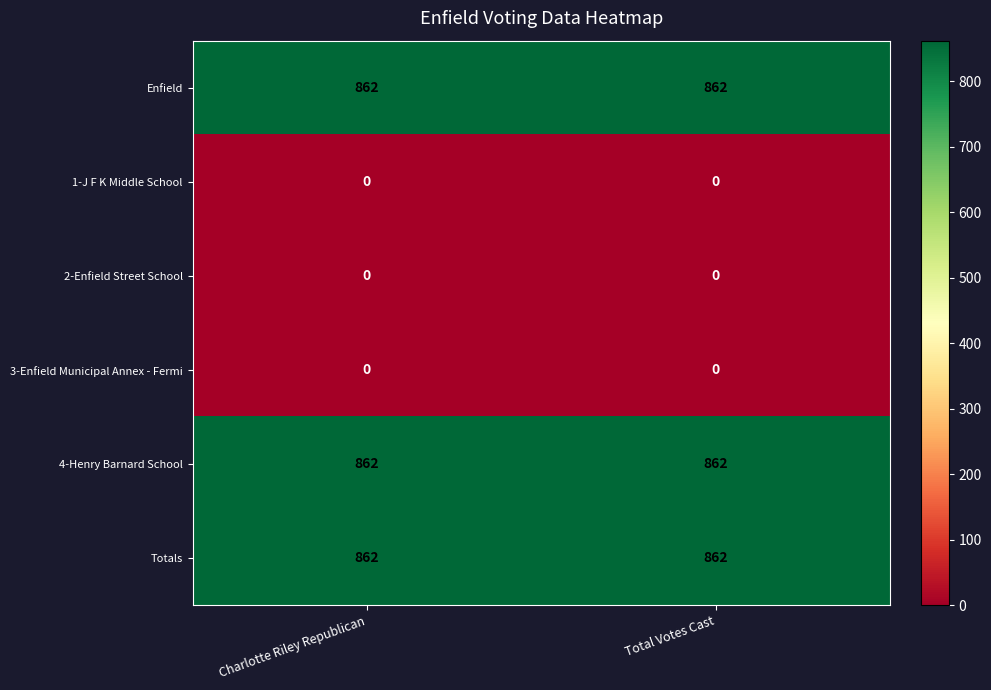

Reading left to right, what are all the values shown in this chart?

Enfield: 862	862
1-J F K Middle School: 0	0
2-Enfield Street School: 0	0
3-Enfield Municipal Annex - Fermi: 0	0
4-Henry Barnard School: 862	862
Totals: 862	862